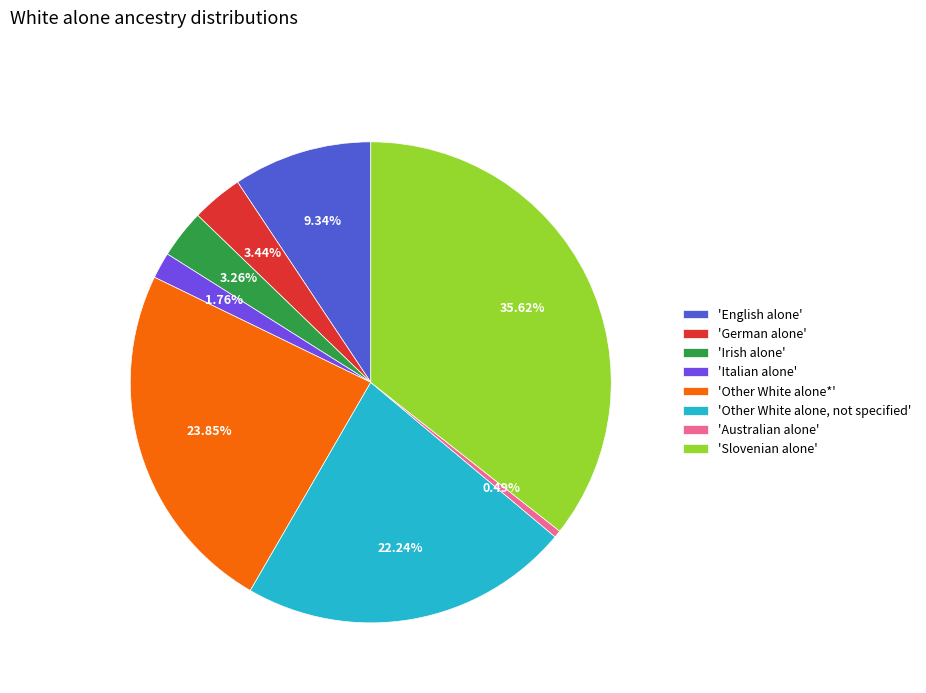

Which has a higher value, 'Italian alone' or 'English alone'?

'English alone'